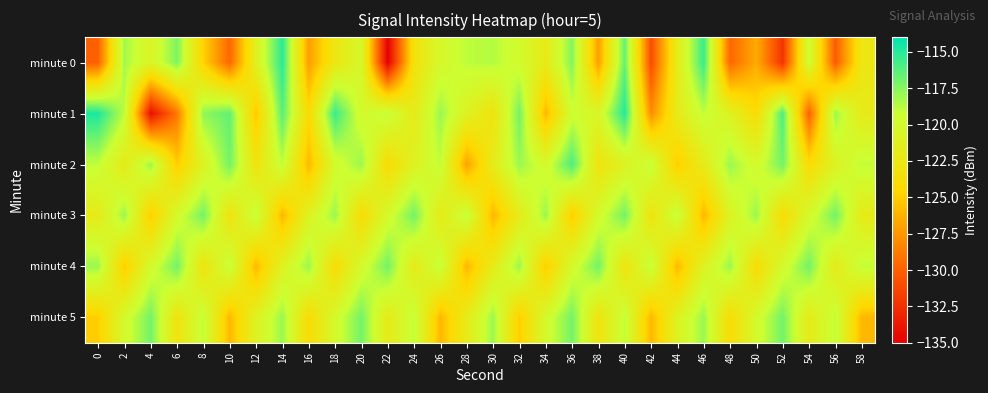

Count the number of data series in this chart.

6